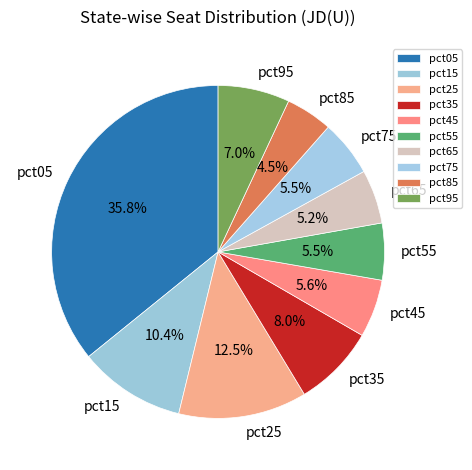

Is there a majority slice in this chart?

No